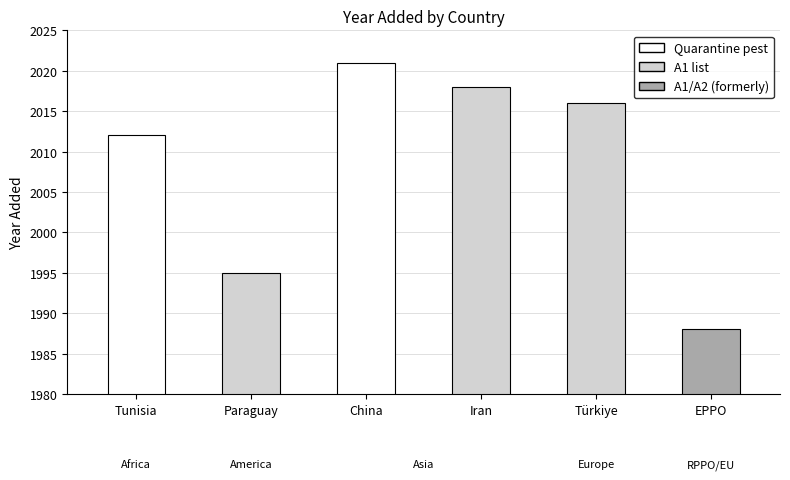

What is the change in value from China to Türkiye?

-5